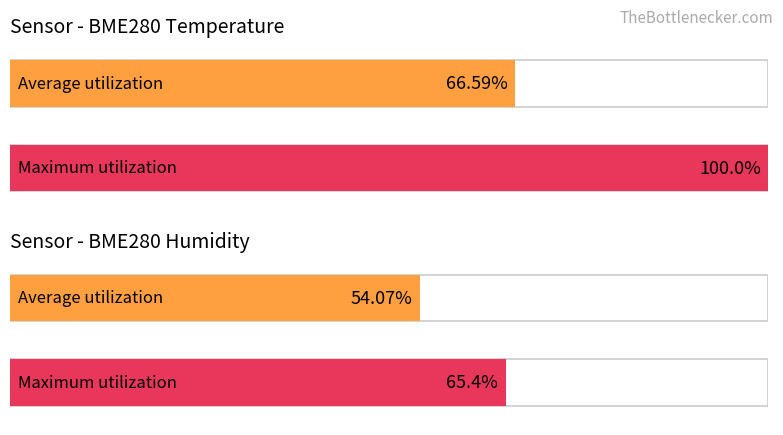

Is the value of Maximum utilization at 6 greater than the value of Average utilization at 7?

Yes